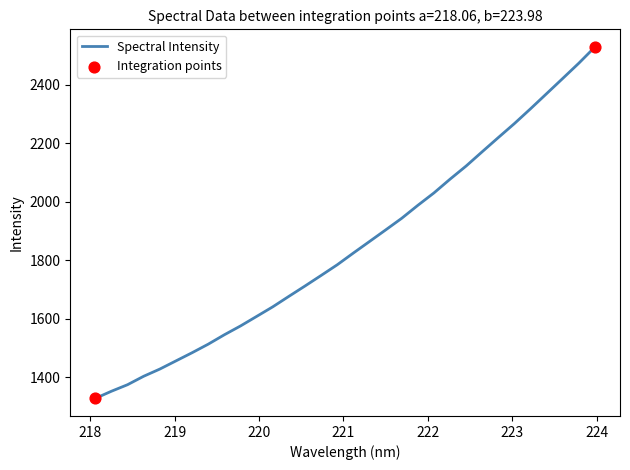

What is the minimum value shown in the chart?

1327.3